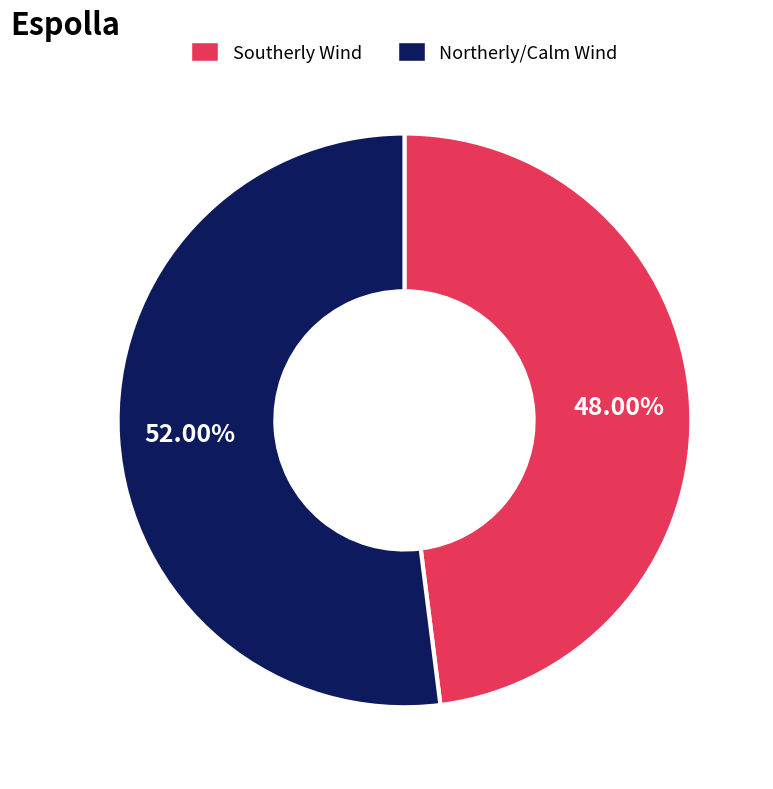

What is the ratio of the value at Northerly/Calm Wind to the value at Southerly Wind?

1.1